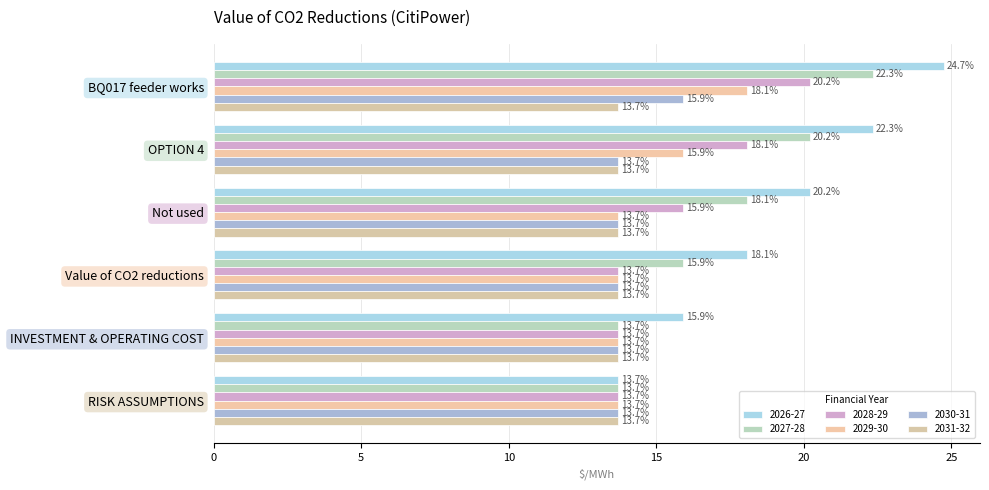

At how many categories does at least one series exceed 24?

1